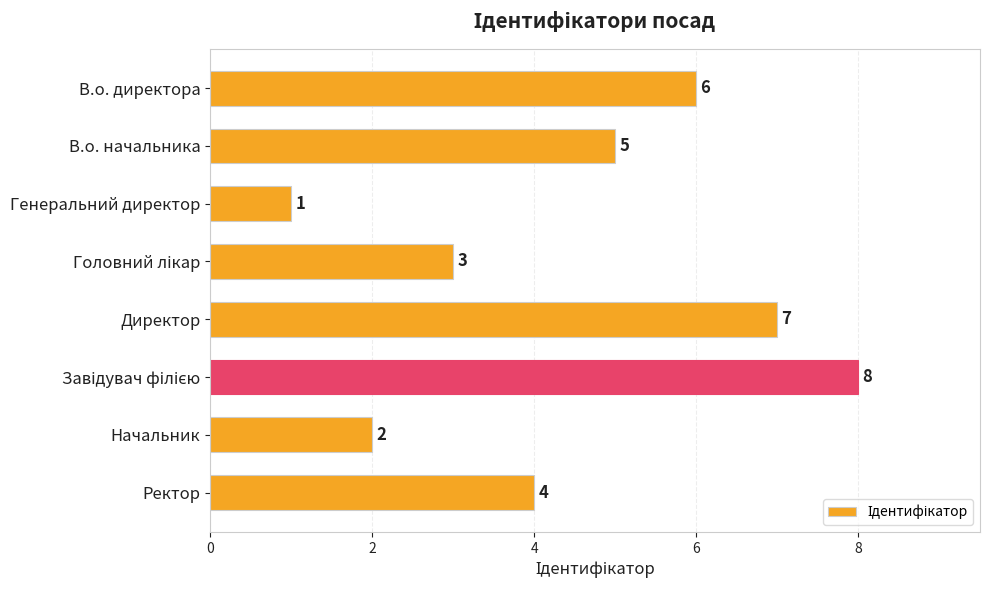

What is the difference between the second highest and second lowest values?

5